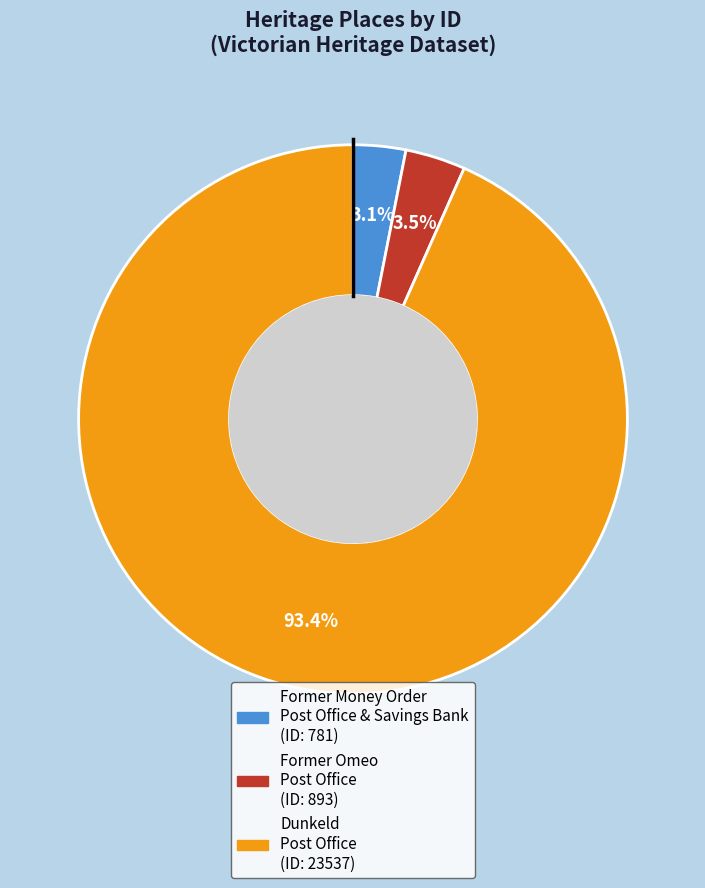

Is there any slice that represents more than half of the pie?

Yes